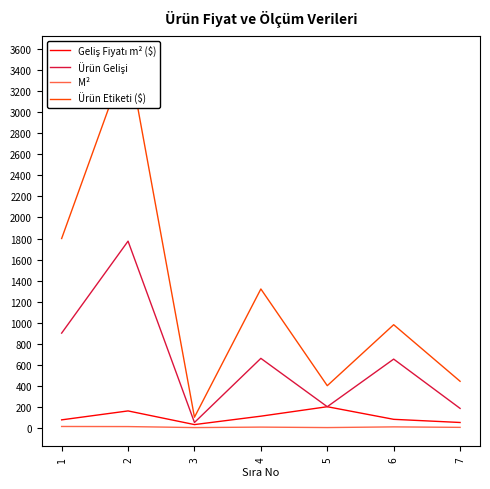

What is the difference between the second highest and second lowest values in the M² series?

9.4